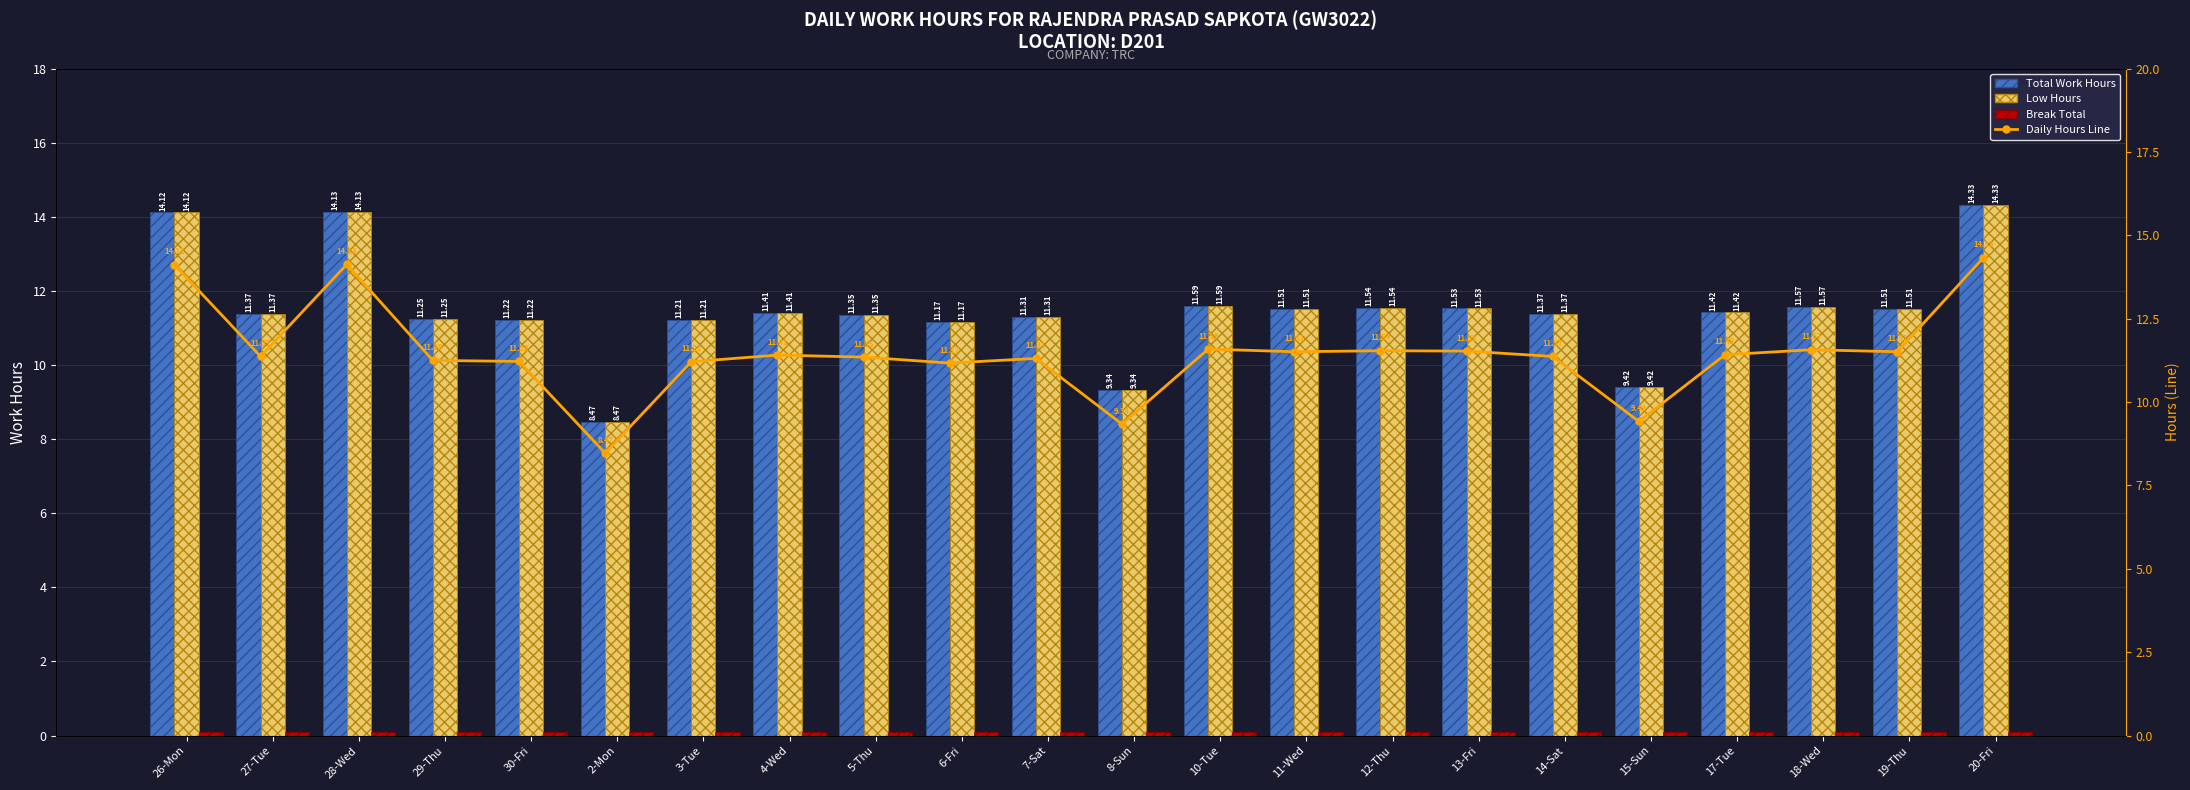

Which label corresponds to the largest value in the chart?

20-Fri